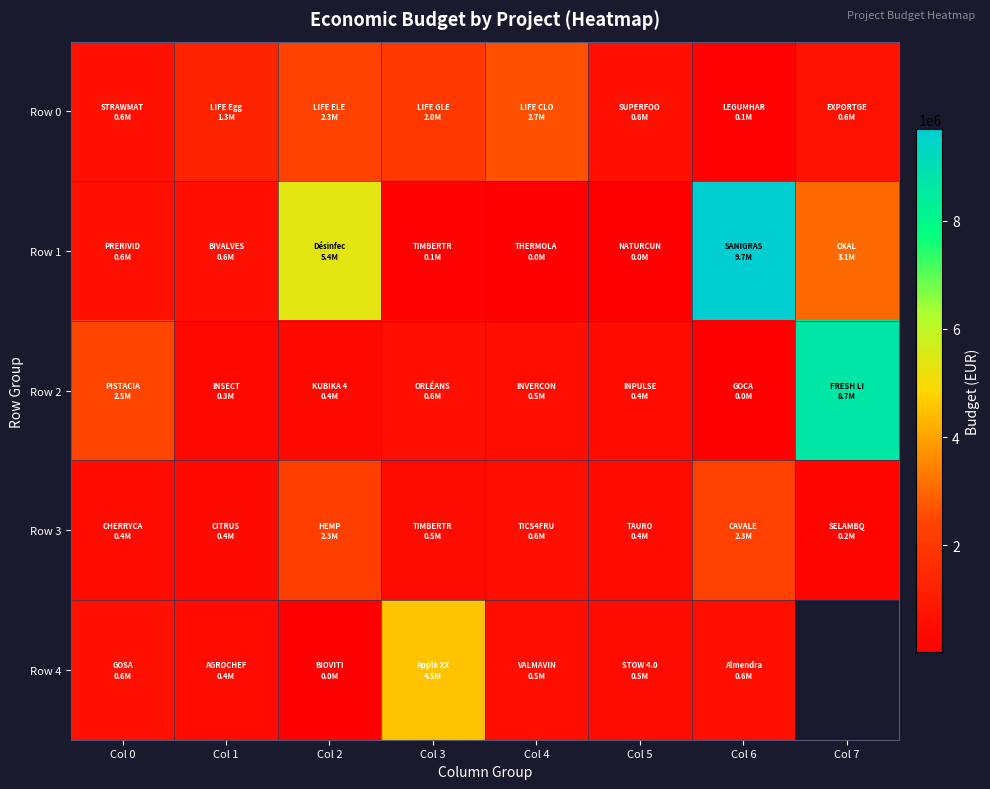

What is the sum of all Row 1 values?

19486364.0